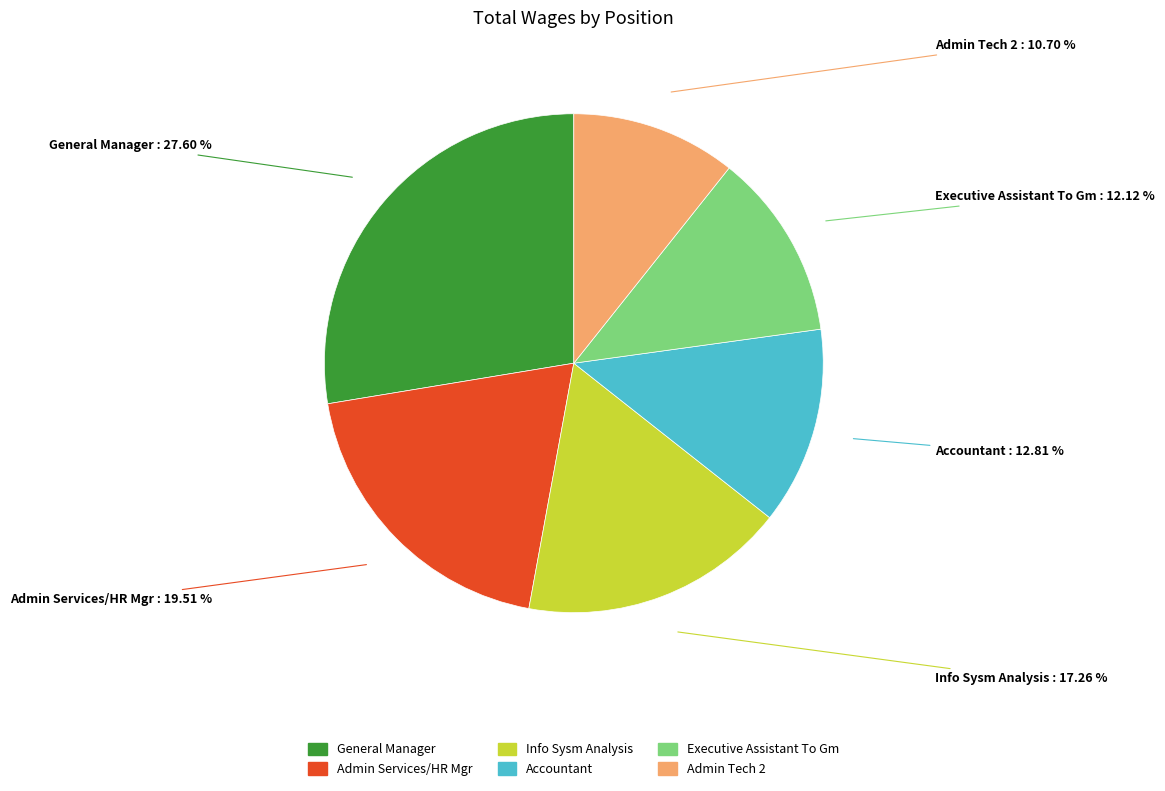

Rank the categories by value from lowest to highest.

Admin Tech 2, Executive Assistant To Gm, Accountant, Info Sysm Analysis, Admin Services/HR Mgr, General Manager